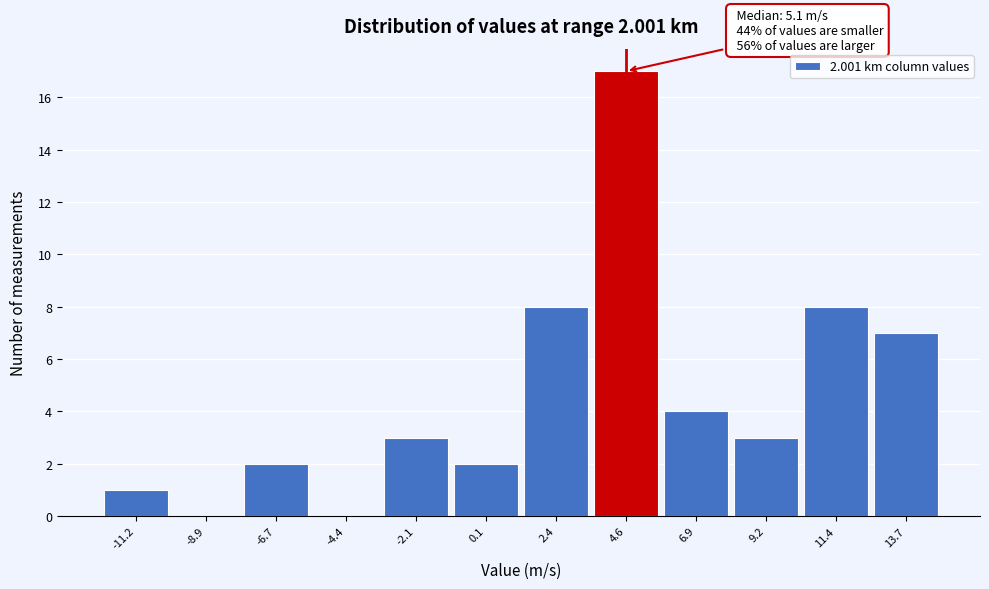

Over which range of the x-axis is the bar tallest?

3.5 to 6.0